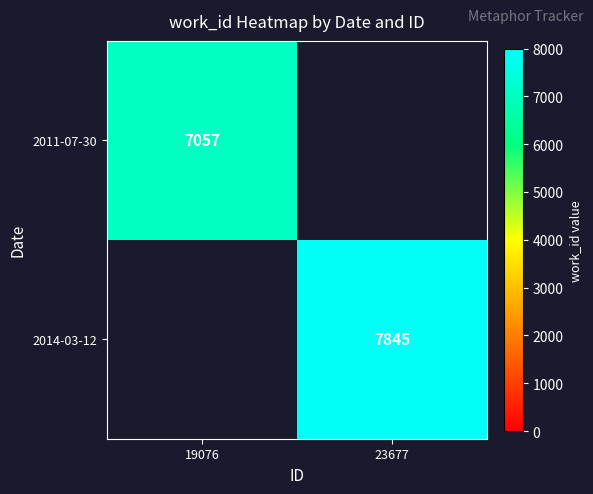

The 2011-07-30 series shows 11366 at 19076. True or false?

False